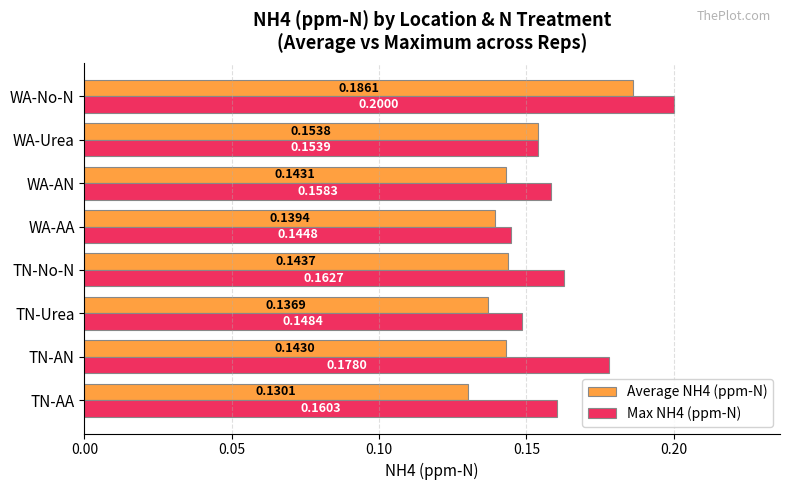

What is the sum of all Max NH4 (ppm-N) values?

1.3